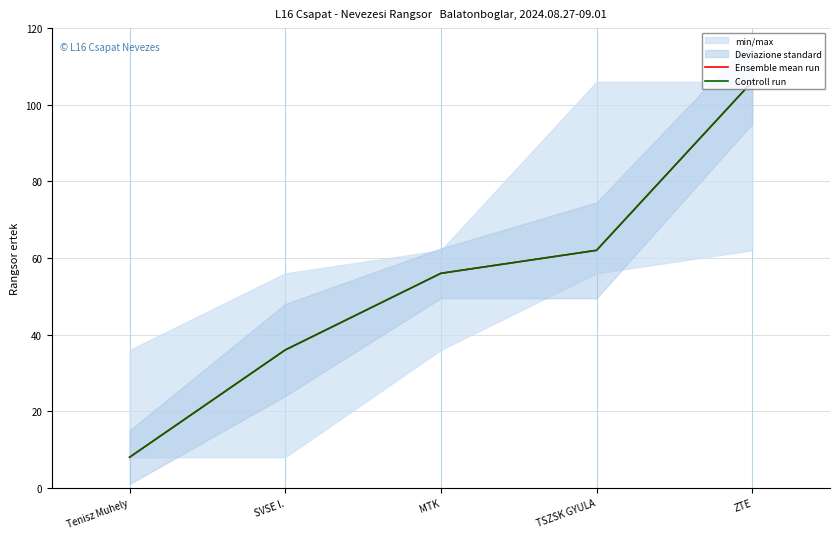

At how many categories does at least one series exceed 87?

1